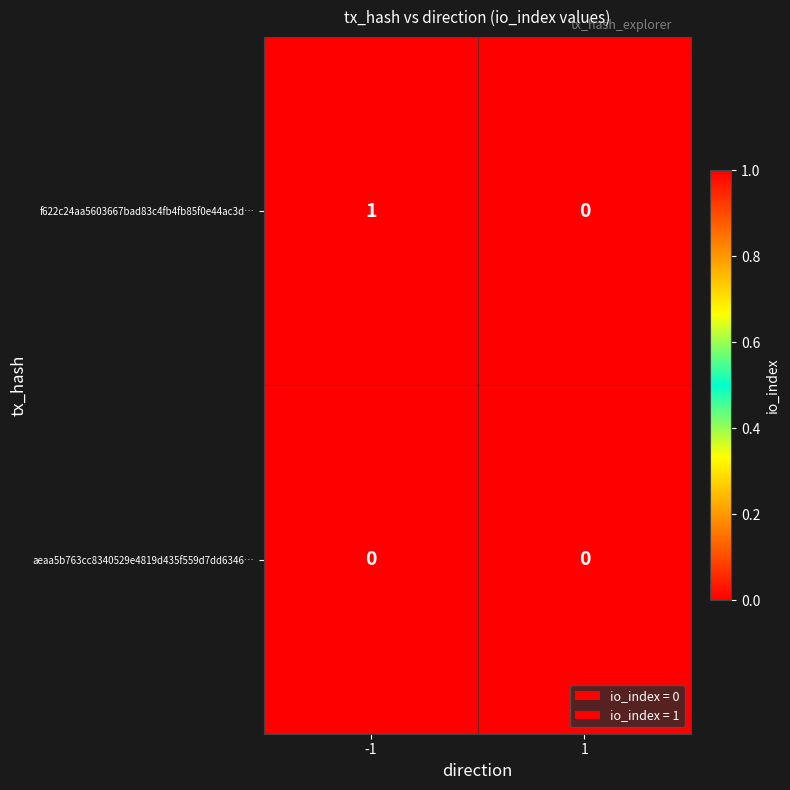

At -1, list the series in order from smallest to largest.

aeaa5b763cc8340529e4819d435f559d7dd6346…, f622c24aa5603667bad83c4fb4fb85f0e44ac3d…